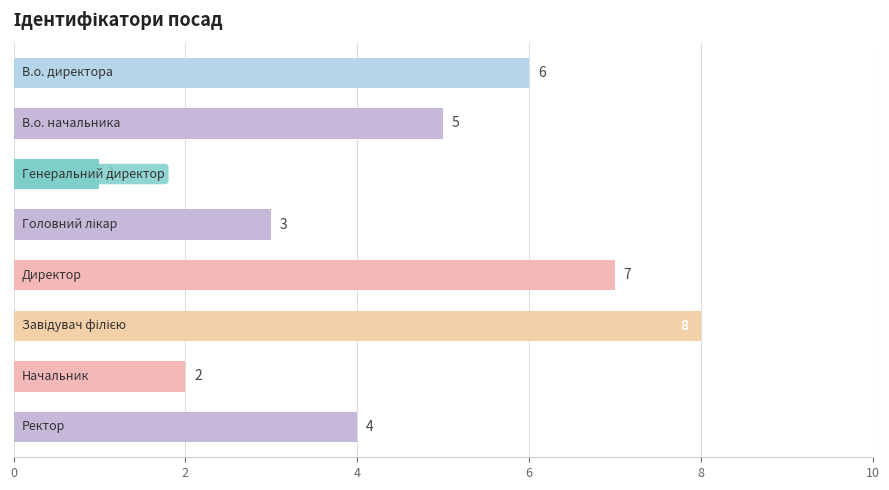

How many categories are shown in the chart?

8